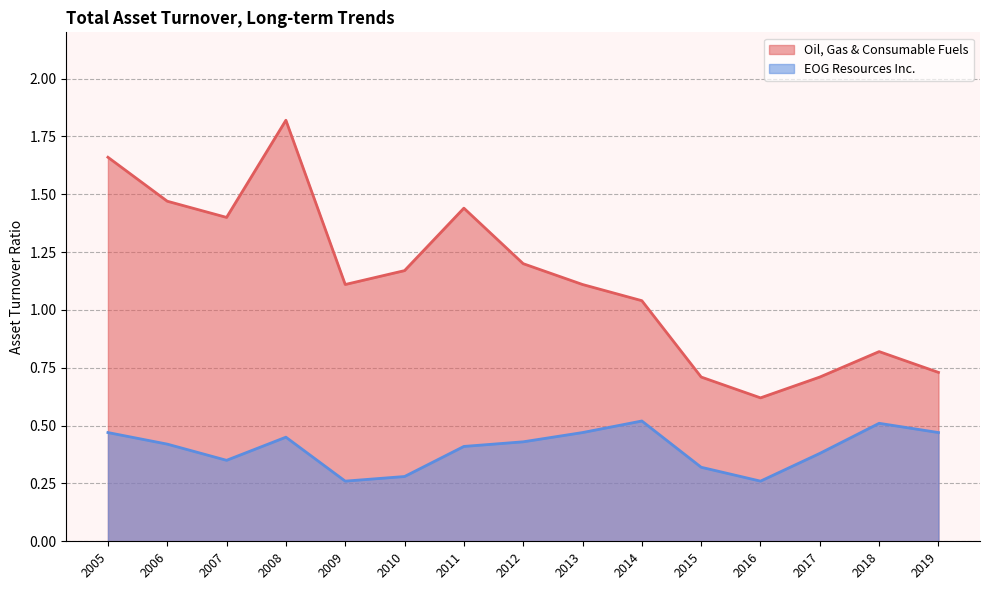

Reading left to right, what are all the values shown in this chart?

Oil, Gas & Consumable Fuels: 1.7	1.5	1.4	1.8	1.1	1.2	1.4	1.2	1.1	1.0	0.7	0.6	0.7	0.8	0.7
EOG Resources Inc.: 0.5	0.4	0.3	0.5	0.3	0.3	0.4	0.4	0.5	0.5	0.3	0.3	0.4	0.5	0.5